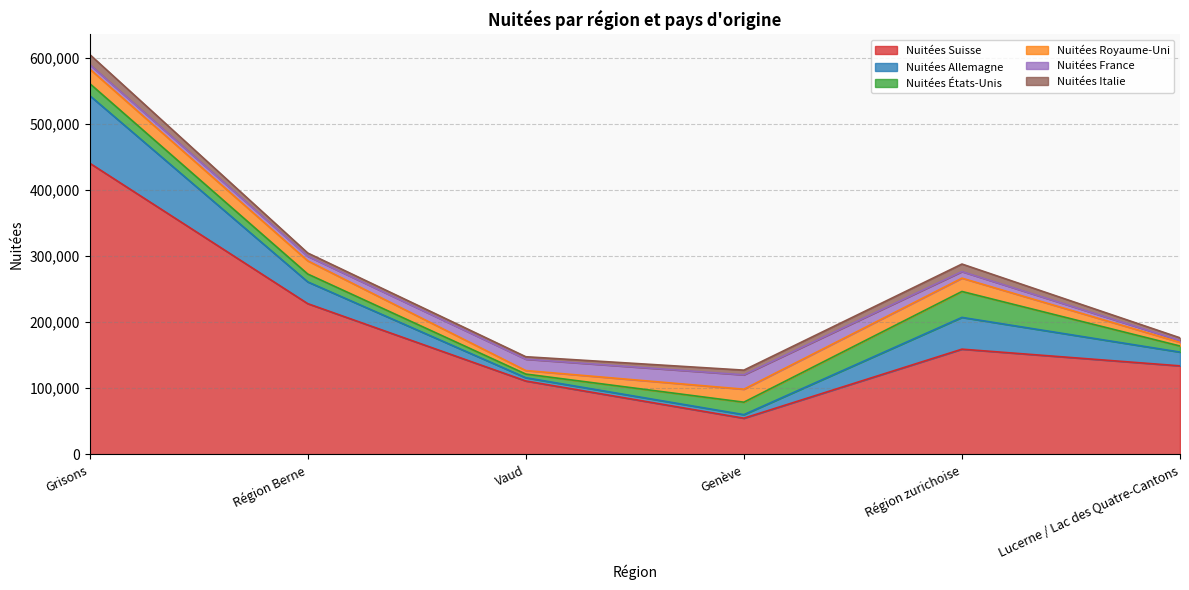

What is the sum of the Nuitées Allemagne values at Grisons and Région Berne?

135135